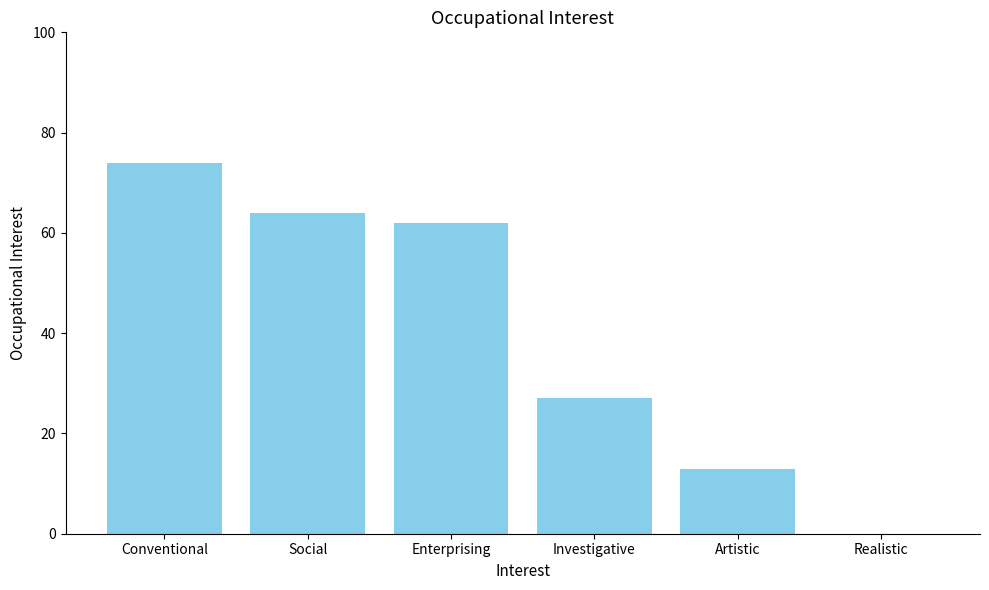

What is the change in value from Investigative to Realistic?

-27